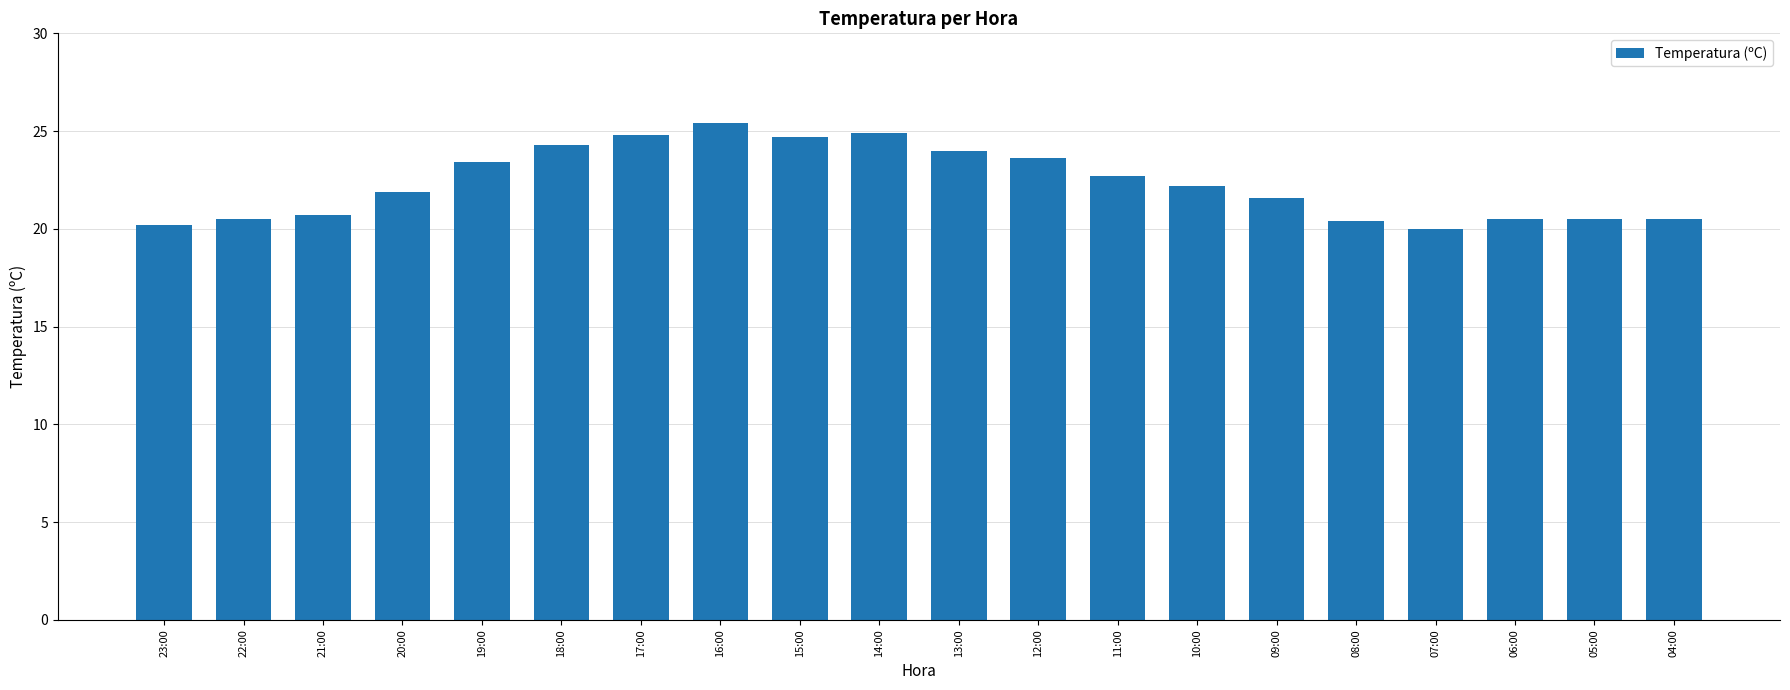

The chart shows a value of 39.6 at 10:00. True or false?

False